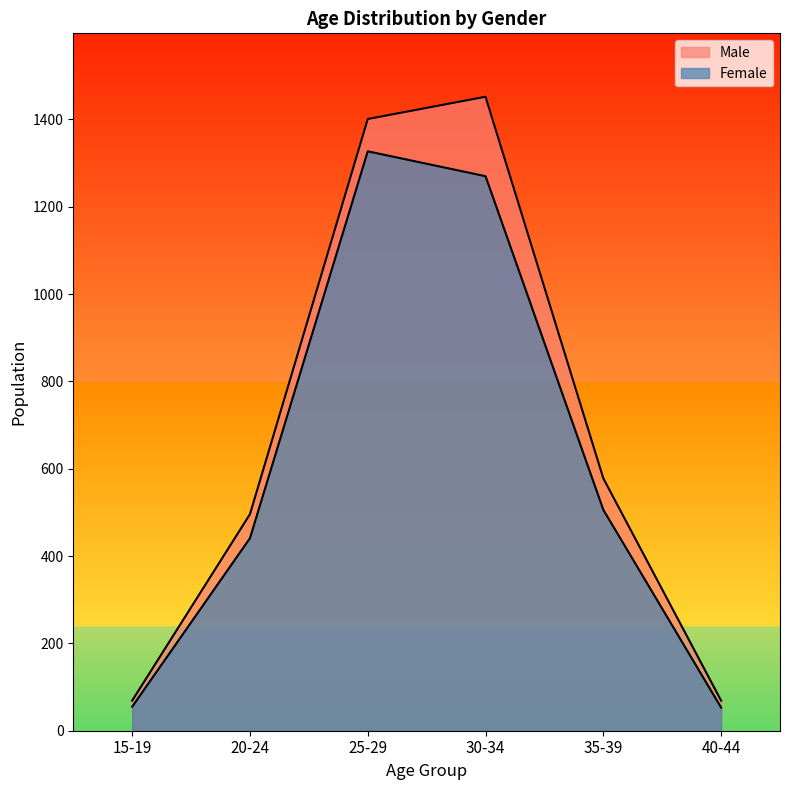

True or false: Male and Female intersect in this chart.

False